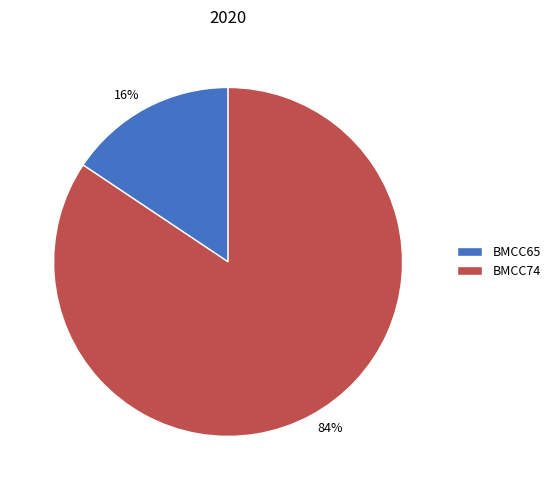

True or false: BMCC65 accounts for 9% of the total.

False